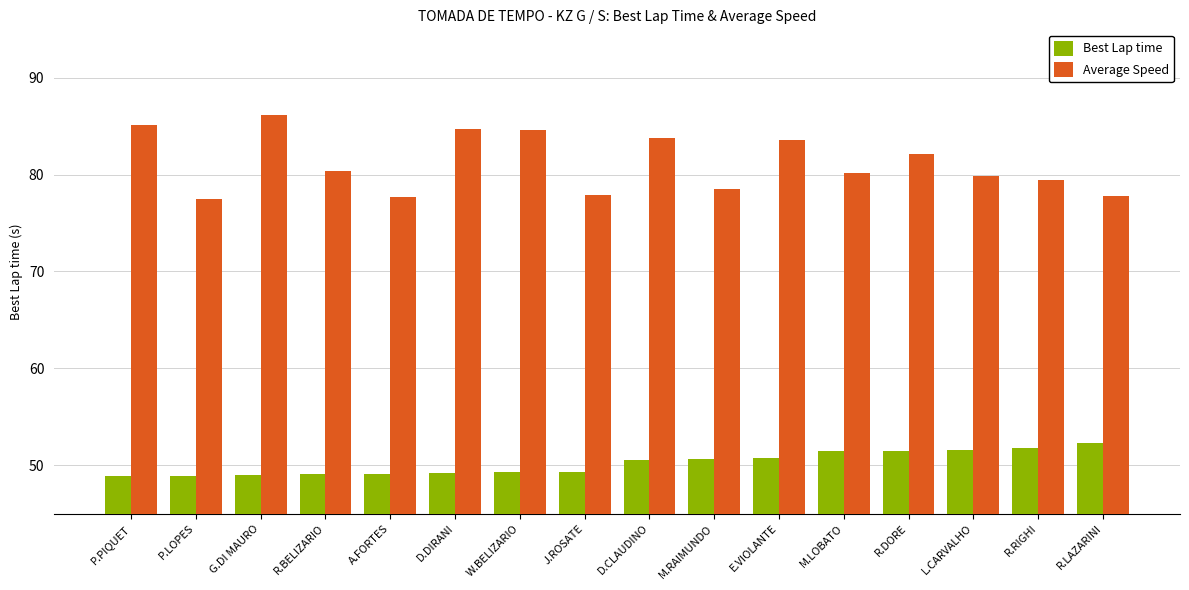

List the series in order of their overall mean, highest first.

Average Speed, Best Lap time